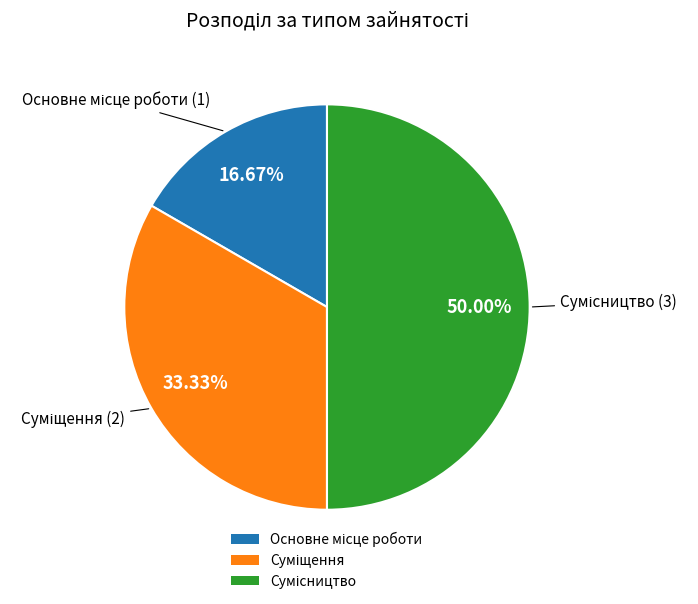

How many segments does this pie chart have?

3